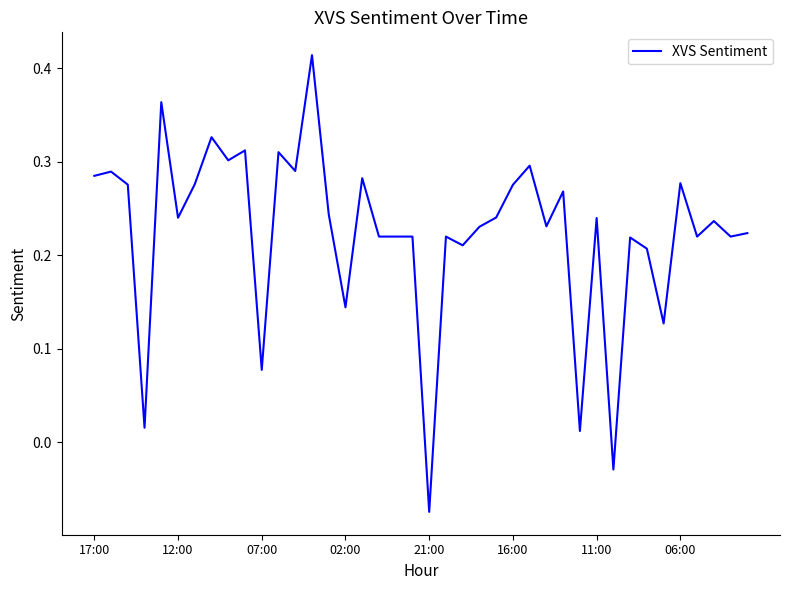

Does the chart display data point markers on the line(s)?

No